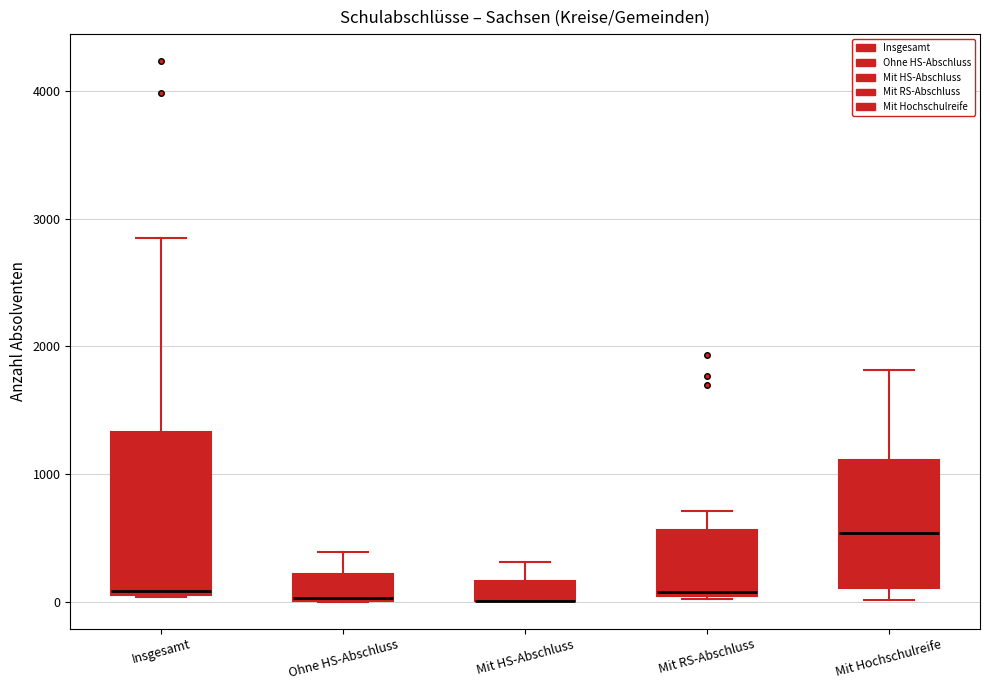

Reading left to right, read every box against the y-axis: the position of its median line, the range the box covers, and the ends of its whiskers. The values are not printed on the chart, so give them approximately, as read against the axis.

Insgesamt: median 100, box 100 to 1300, whiskers 0 to 2900
Ohne HS-Abschluss: median 0, box 0 to 200, whiskers 0 to 400
Mit HS-Abschluss: median 0 (drawn on the box's lower edge), box 0 to 200, whiskers 0 to 300
Mit RS-Abschluss: median 100, box 0 to 600, whiskers 0 to 700
Mit Hochschulreife: median 500, box 100 to 1100, whiskers 0 to 1800